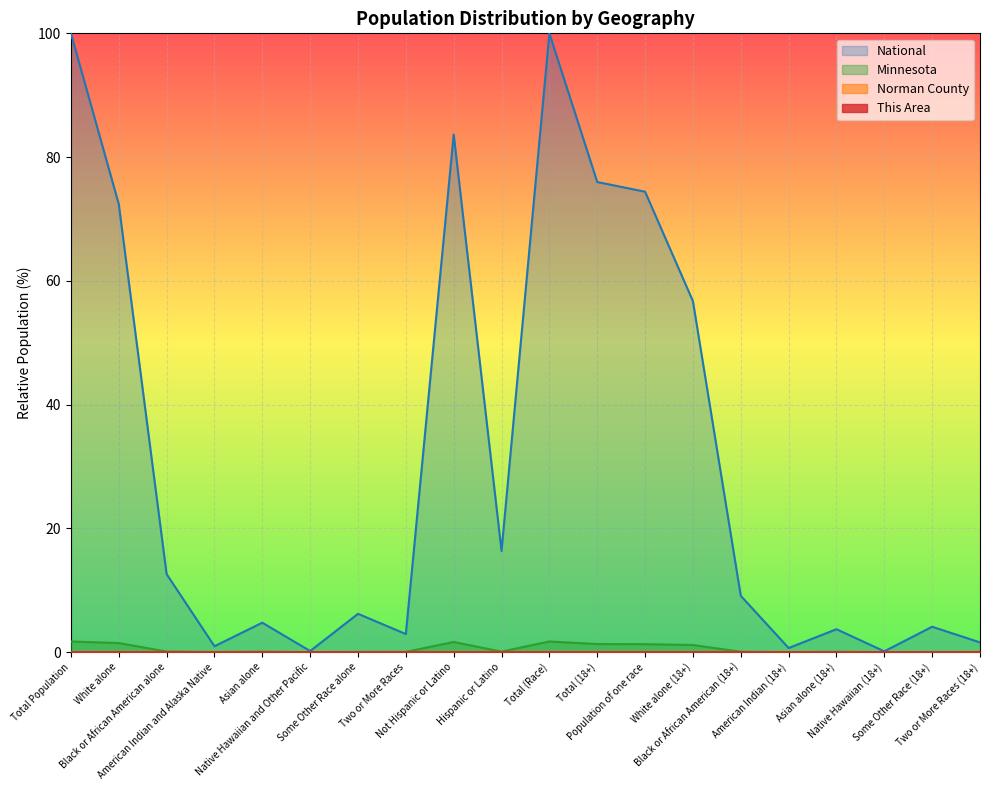

Between Asian alone and Total Population, which is larger?

Total Population